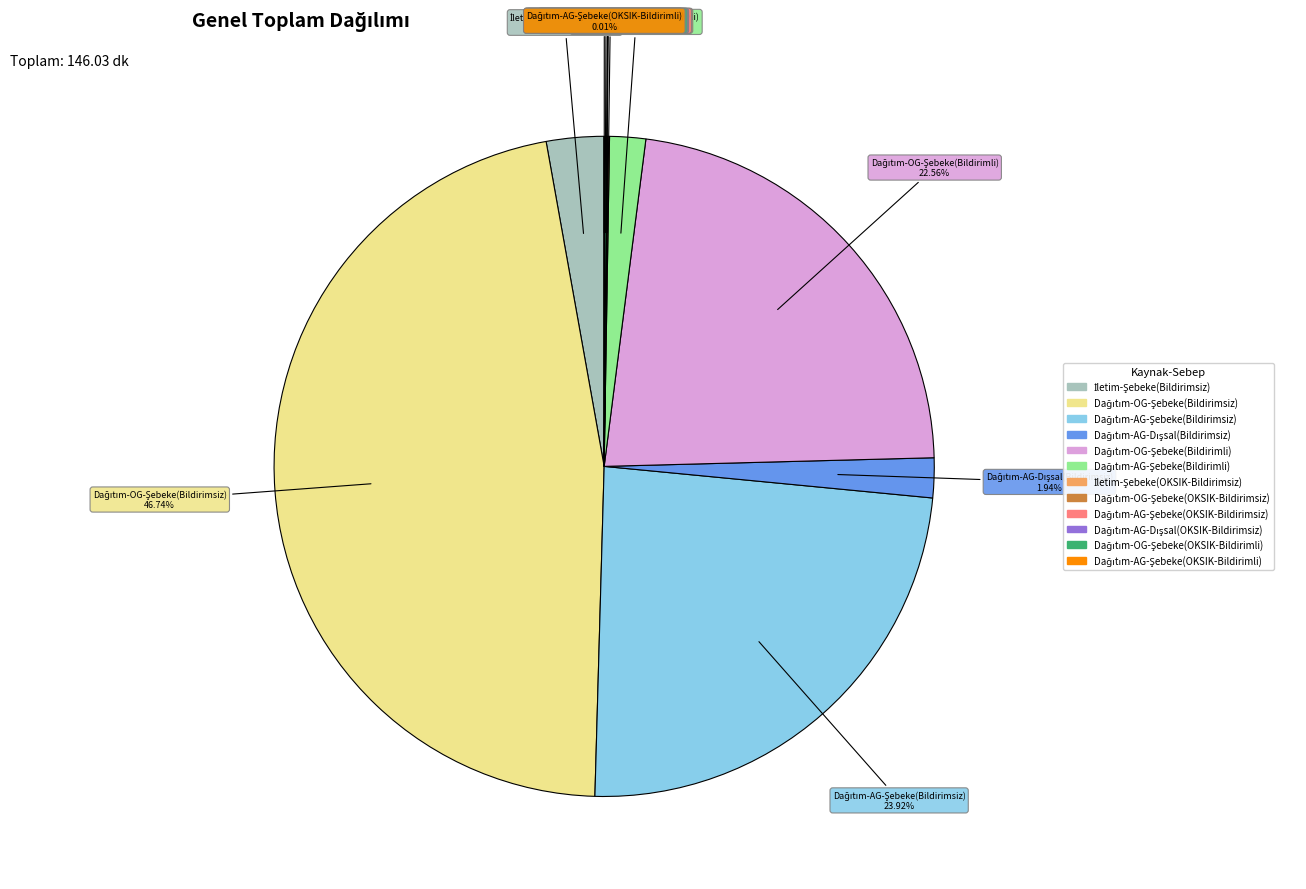

Is there any slice that represents more than half of the pie?

No